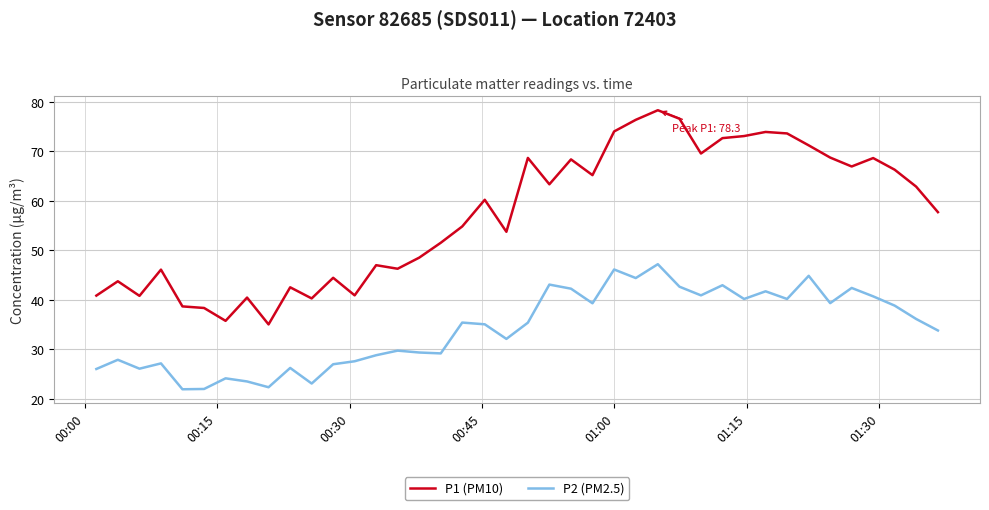

Which series has the largest range (max minus min)?

P1 (PM10)